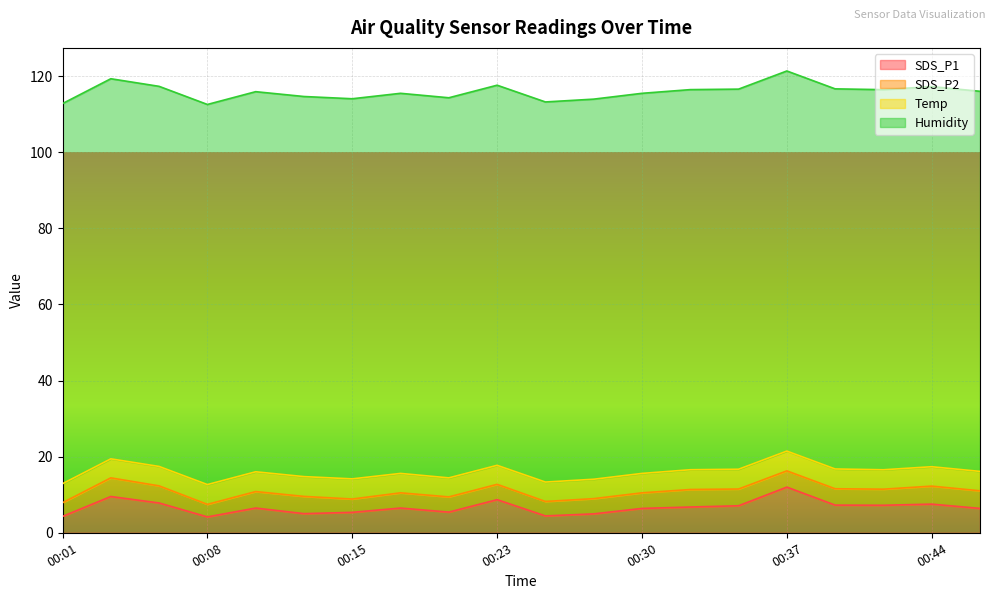

True or false: SDS_P2 and Humidity cross at least once.

False